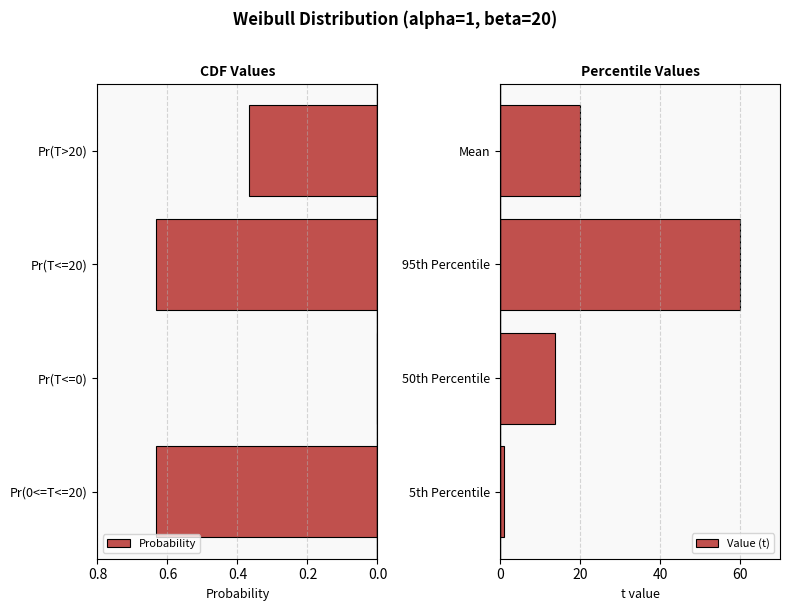

How many series are shown in this chart?

2